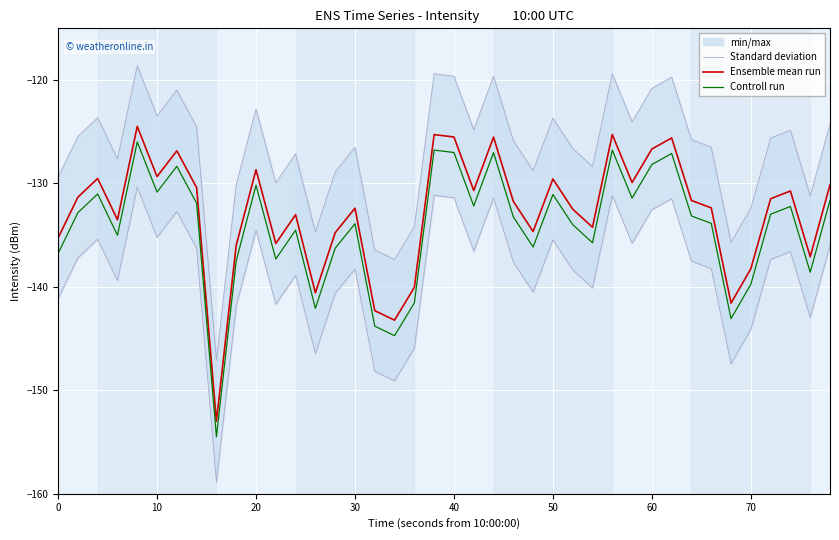

True or false: Controll run and Ensemble mean run cross at least once.

False